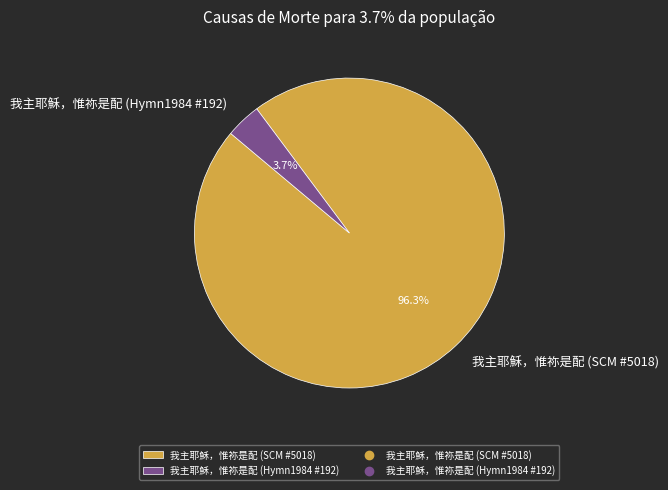

Does 我主耶穌，惟祢是配 (SCM #5018) represent more than half of the total?

Yes